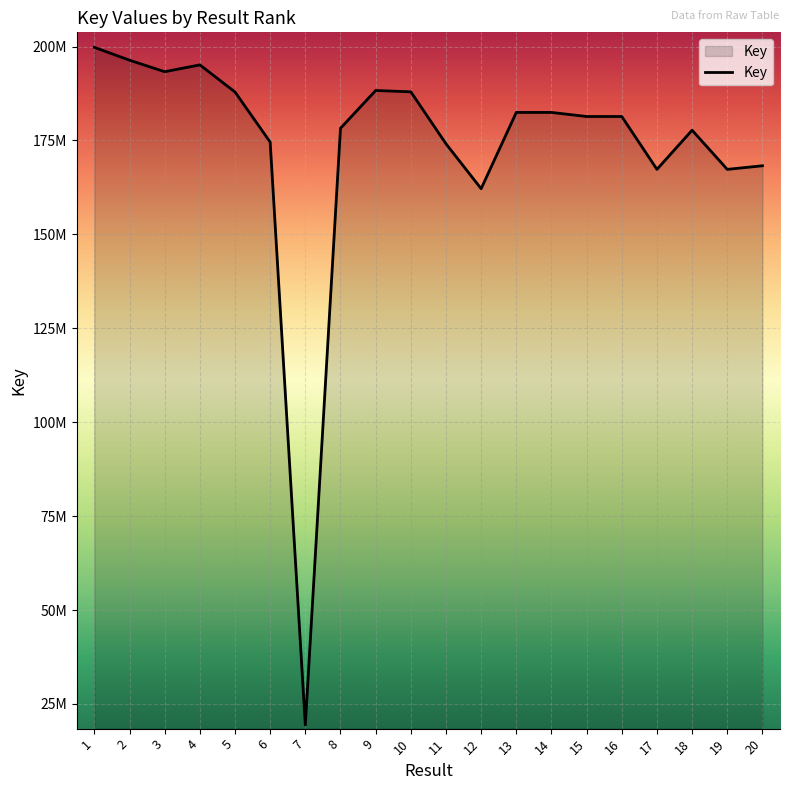

Is this an area chart (filled region under the line)?

Yes